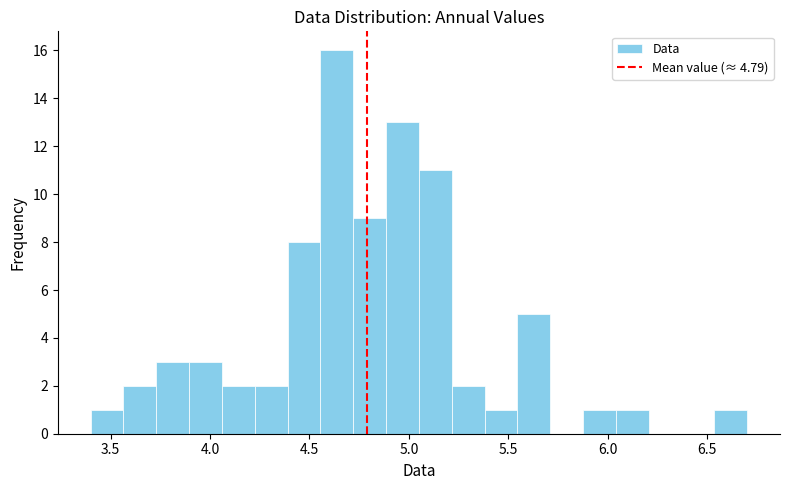

Around what value on the x-axis is the tallest bar? Give the approximate position of its centre, as read against the axis.

4.65